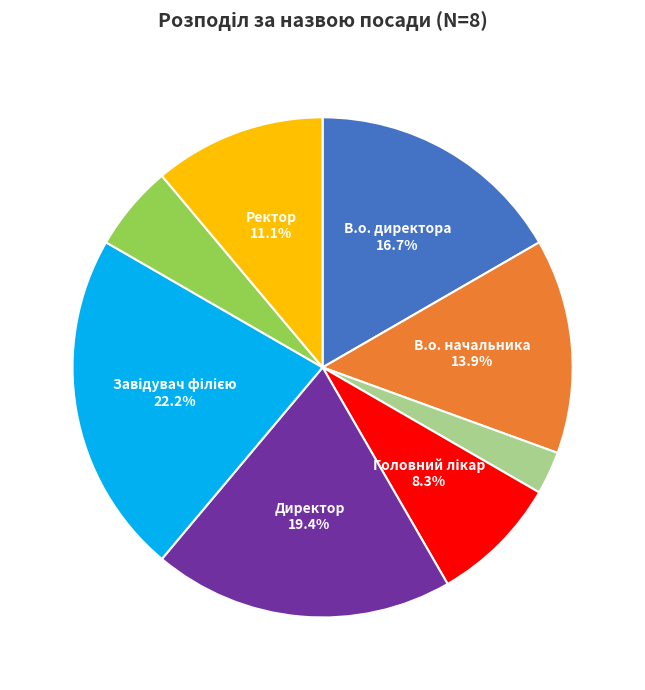

Does any single category account for the majority?

No